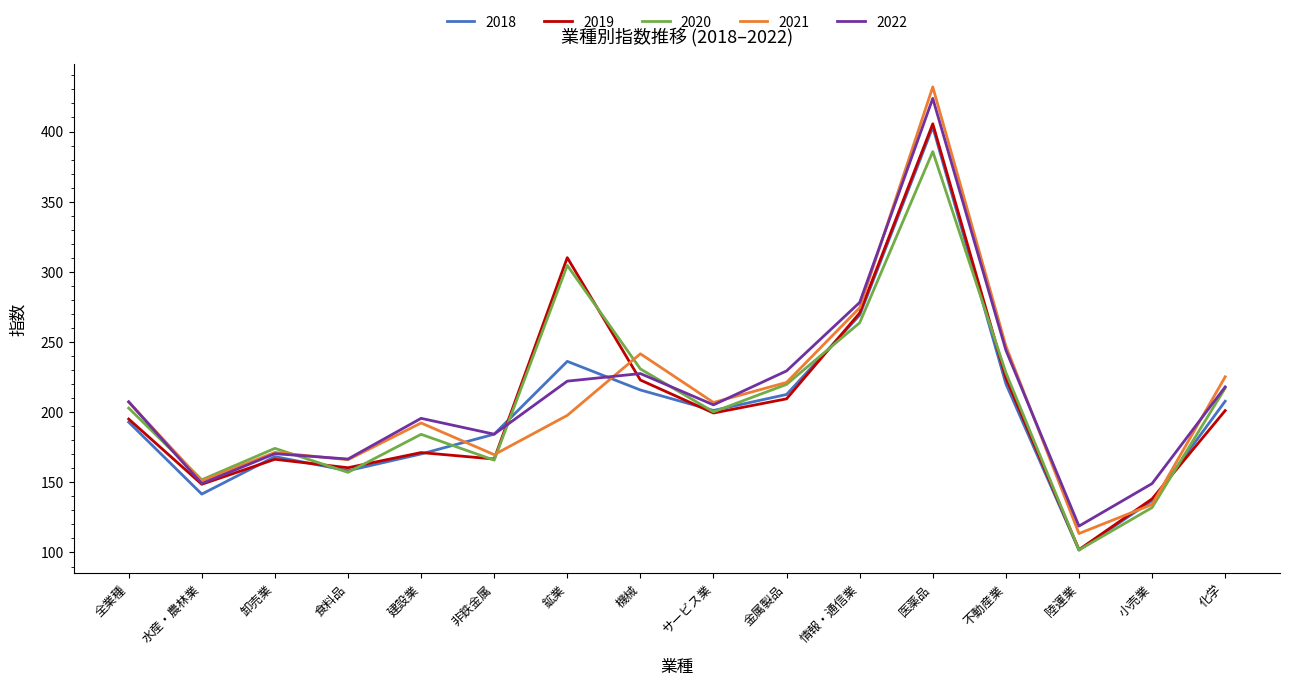

The value of 2018 at 建設業 is 170.2. True or false?

True